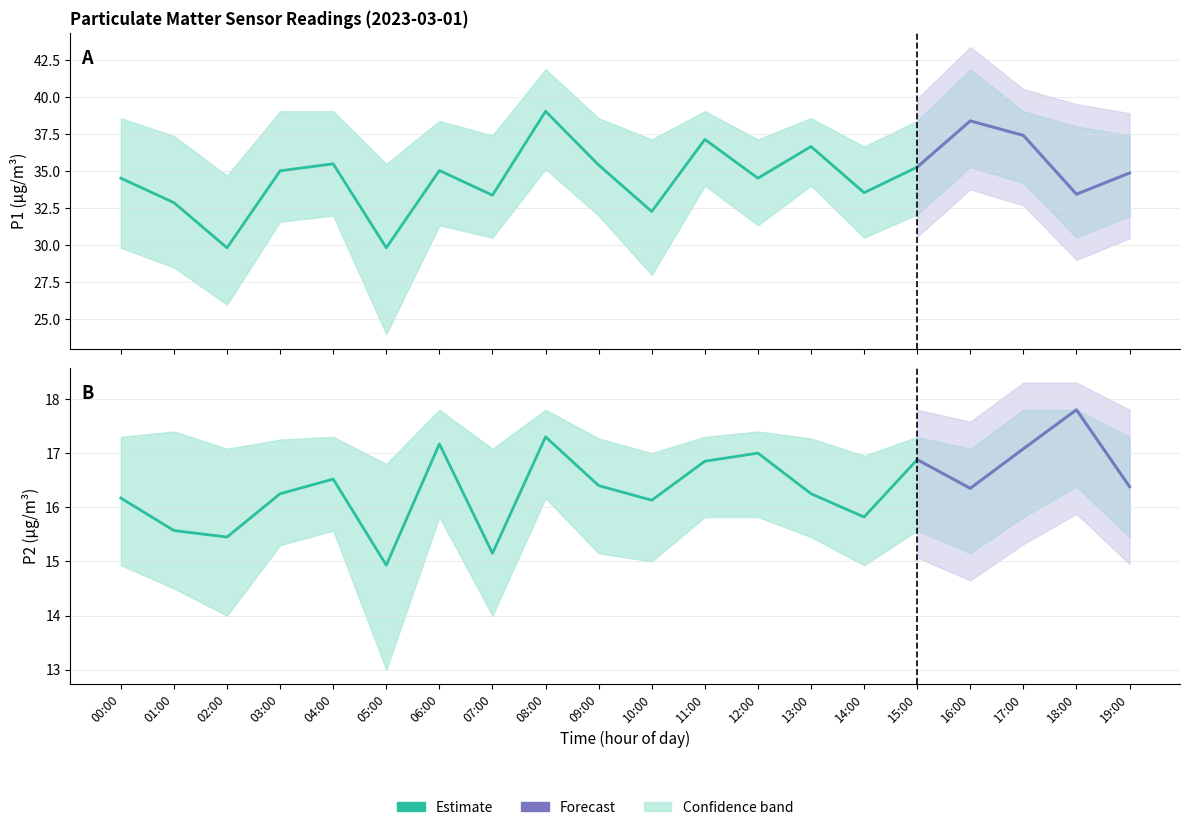

True or false: P2_upper has more than 1 points higher than both neighbors.

True